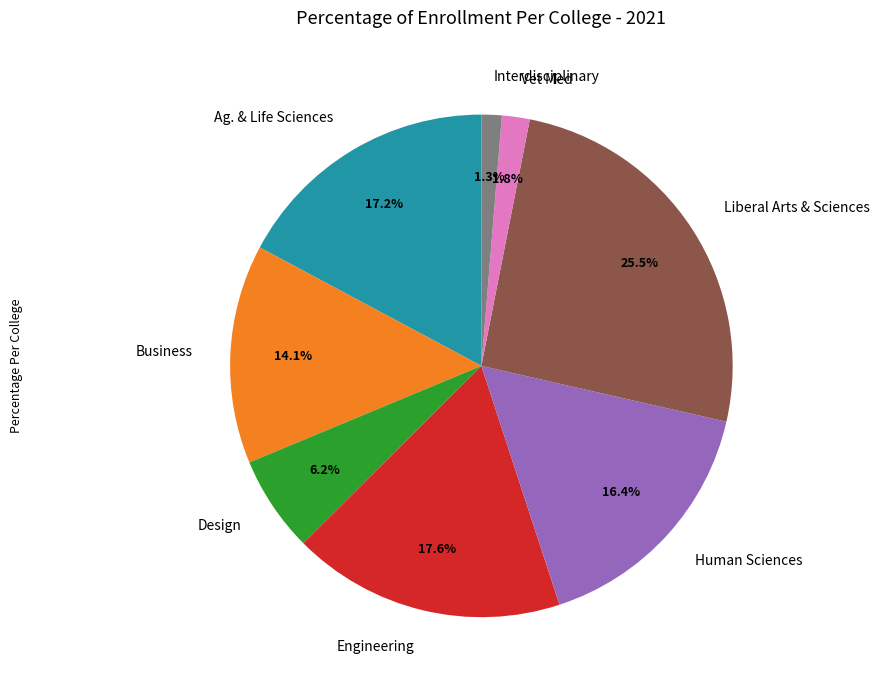

Combined, do Human Sciences and Design account for over 50%?

No